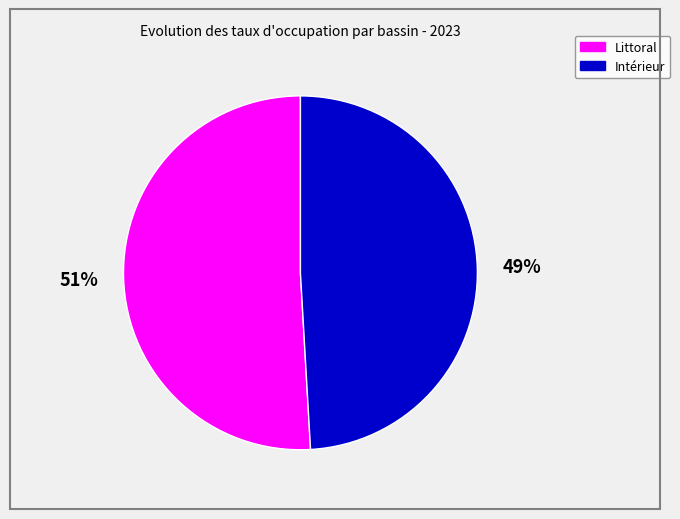

Is there a majority slice in this chart?

Yes